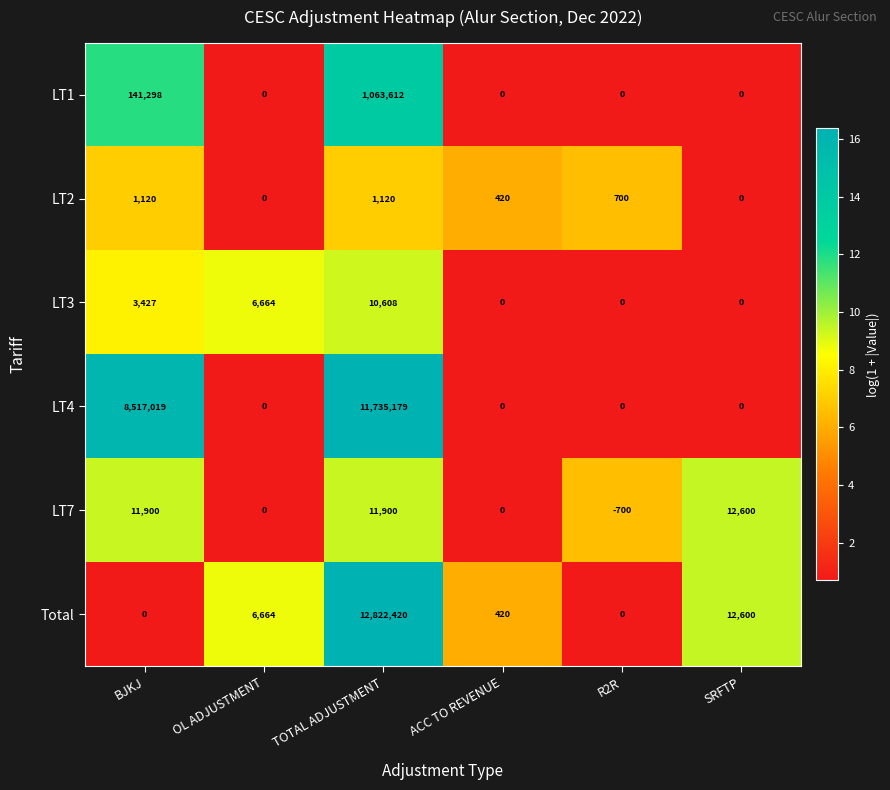

What is the difference between the highest and lowest values at BJKJ?

8517019